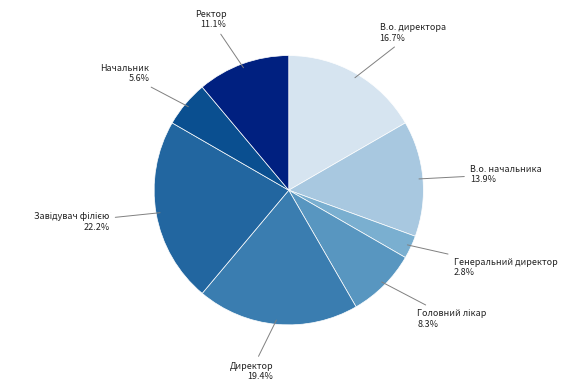

How many segments does this pie chart have?

8